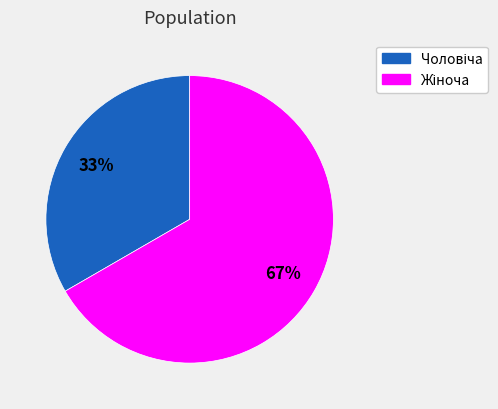

Is there any slice that represents more than half of the pie?

Yes